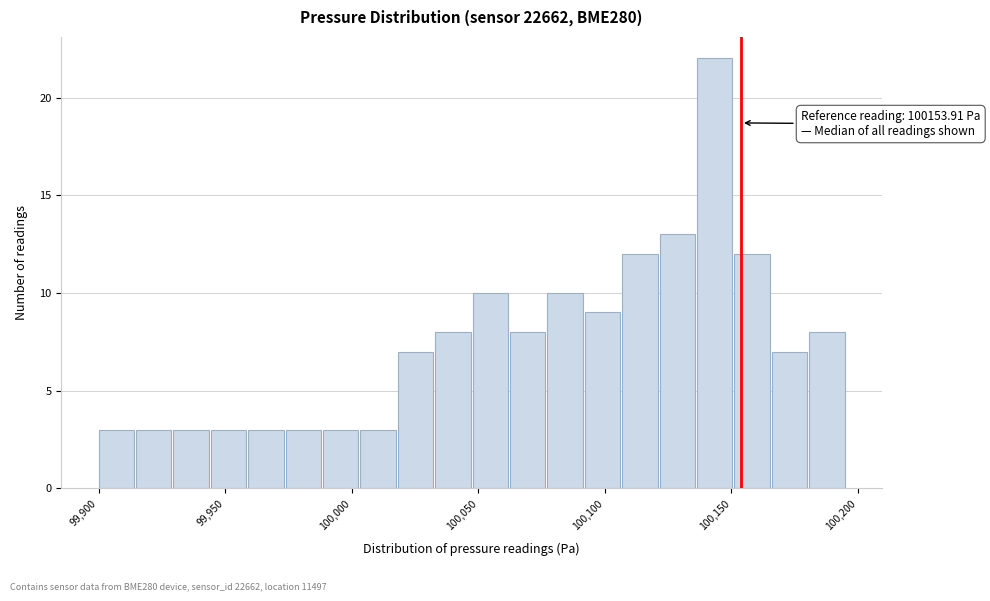

Around what value on the x-axis is the tallest bar? Give the approximate position of its centre, as read against the axis.

100145